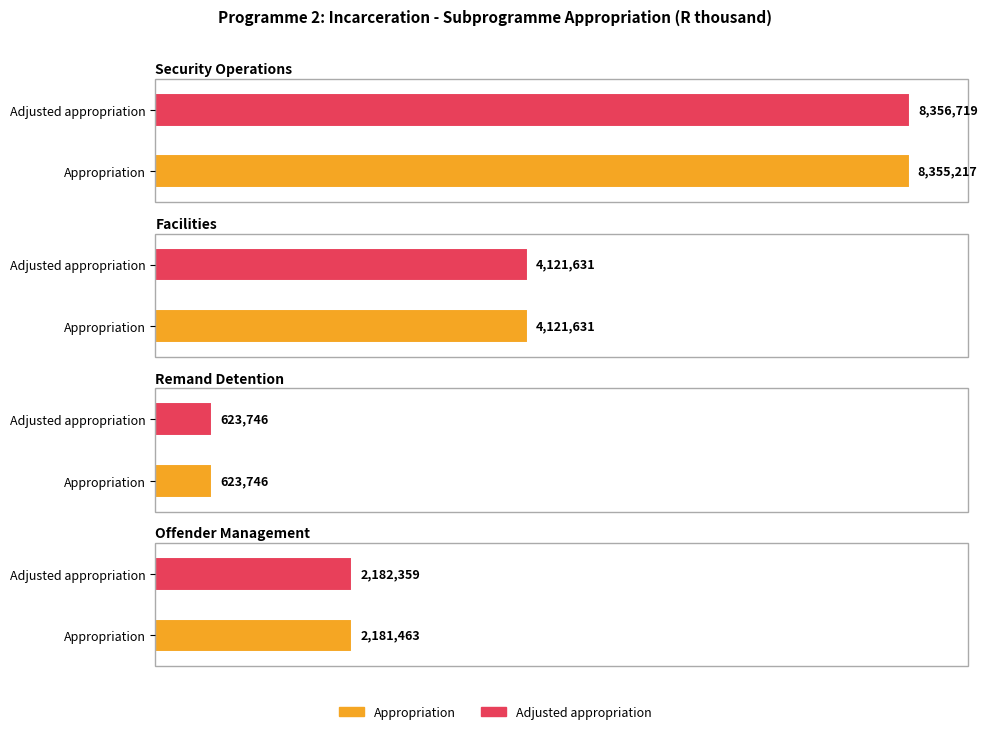

How many values in the Appropriation series are below 4121631?

2